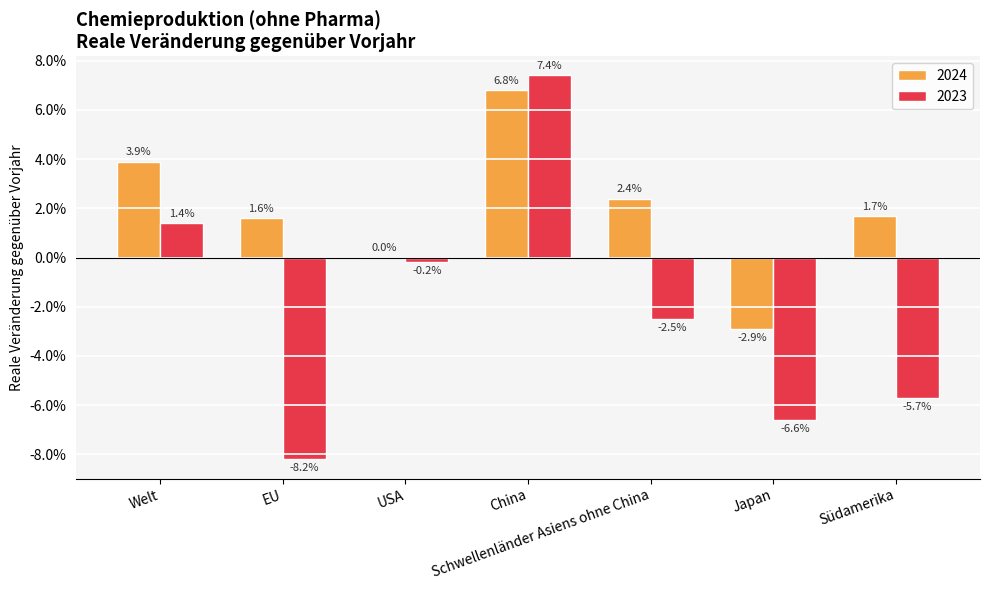

Does the chart contain stacked bars?

No